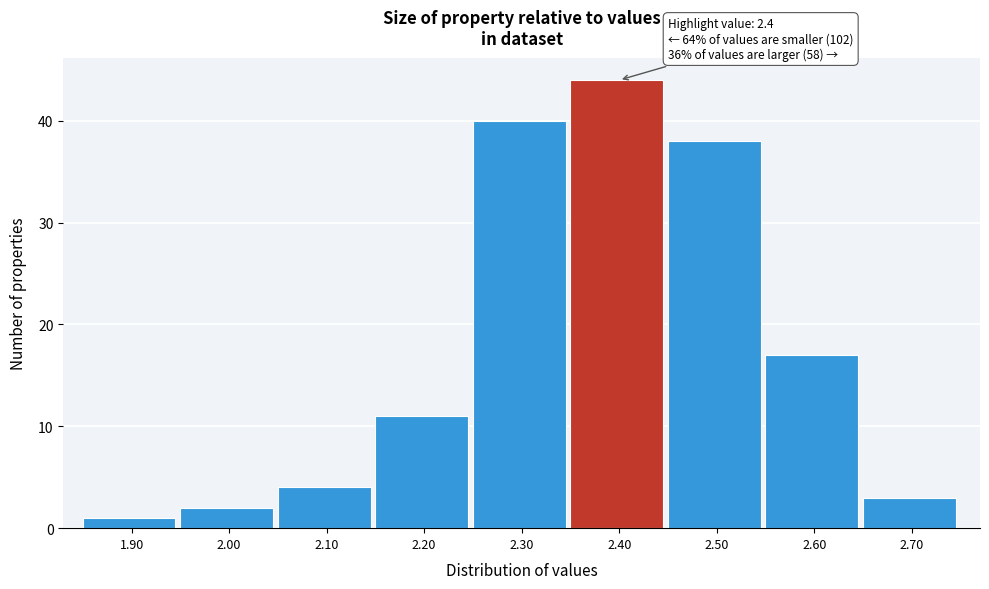

Which range on the x-axis has the tallest bar?

2.35 to 2.45